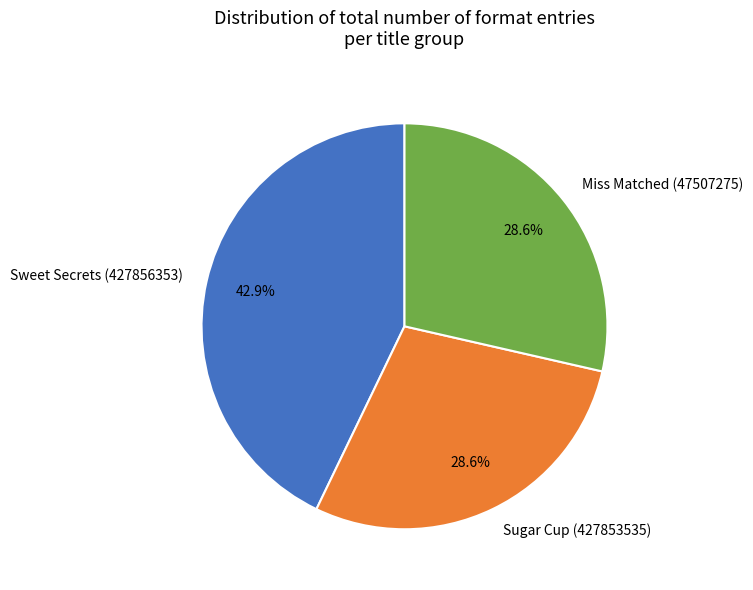

Is the sum of Sweet Secrets (427856353) and Sugar Cup (427853535) greater than half?

Yes